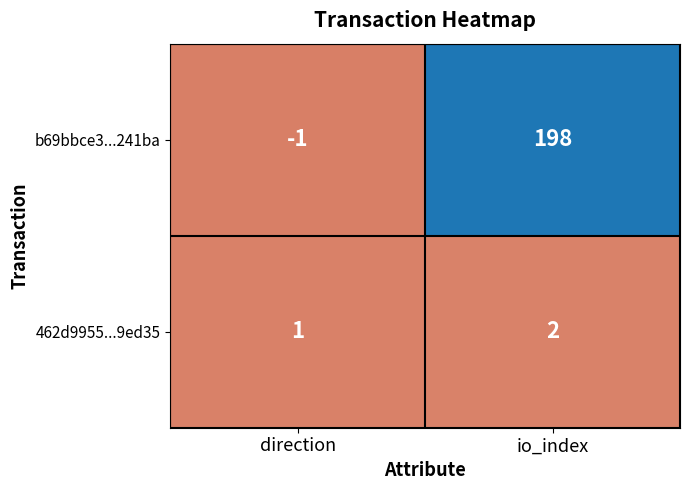

What is the total value across all series at io_index?

200